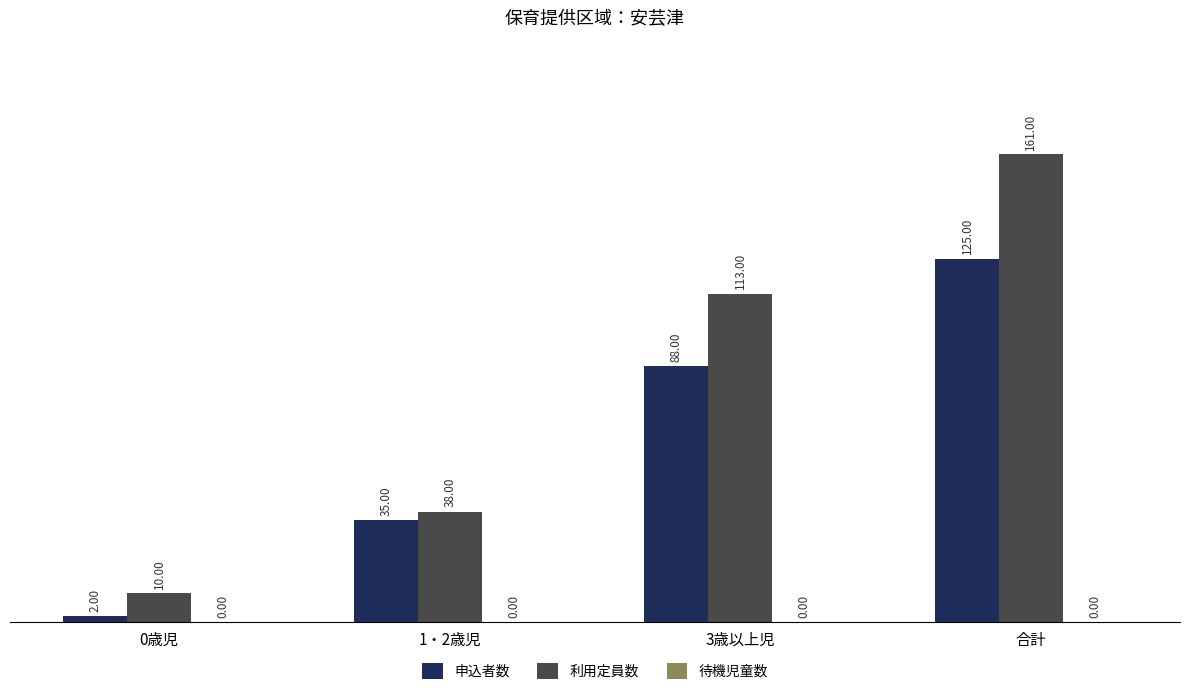

How many categories are shown in the chart?

4